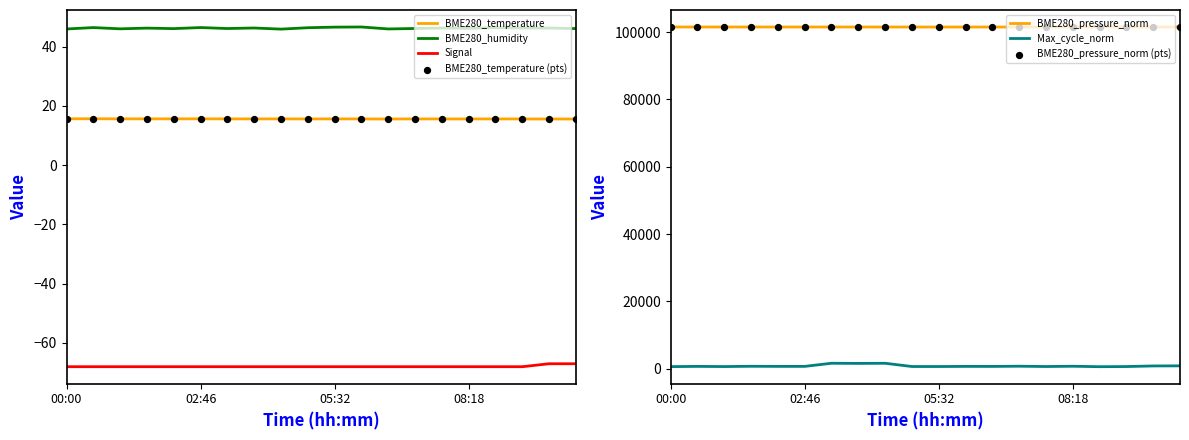

True or false: BME280_humidity and BME280_temperature cross at least once.

False